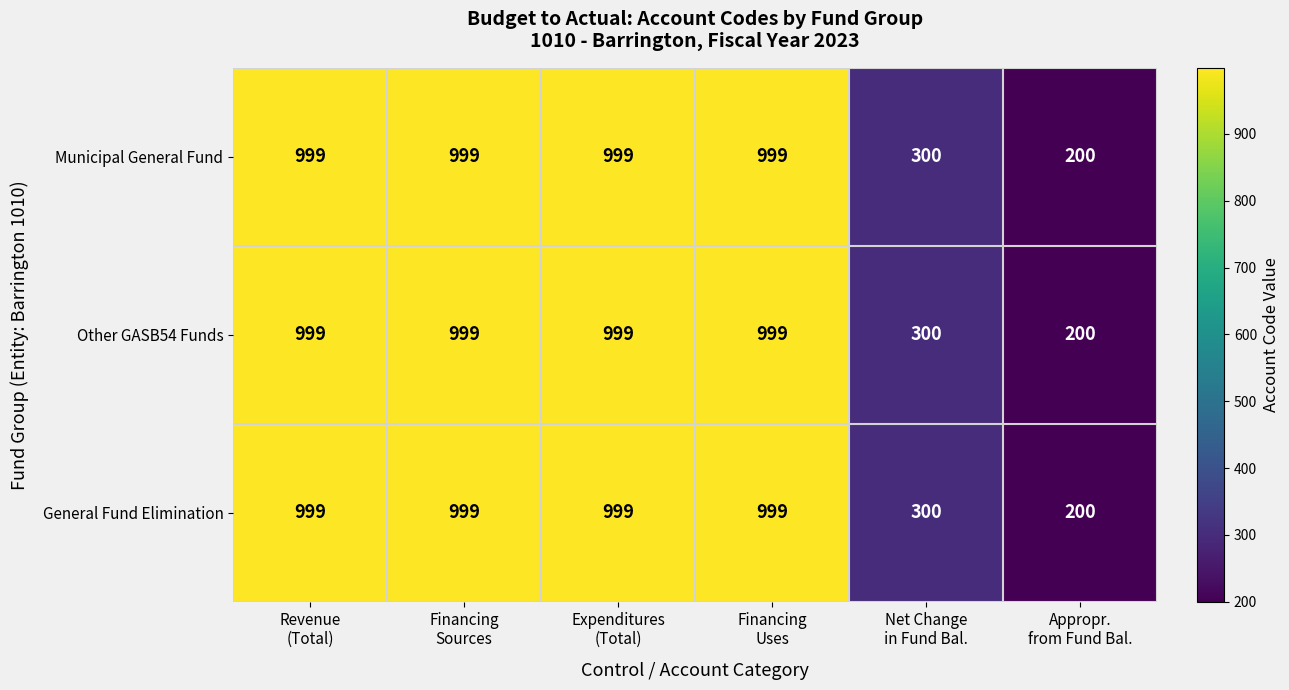

What is the average value of the Other GASB54 Funds series?

749